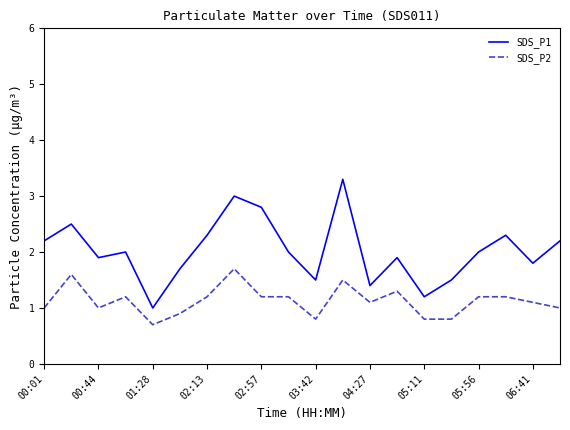

What is the difference between the maximum and minimum values in the SDS_P2 series?

1.0